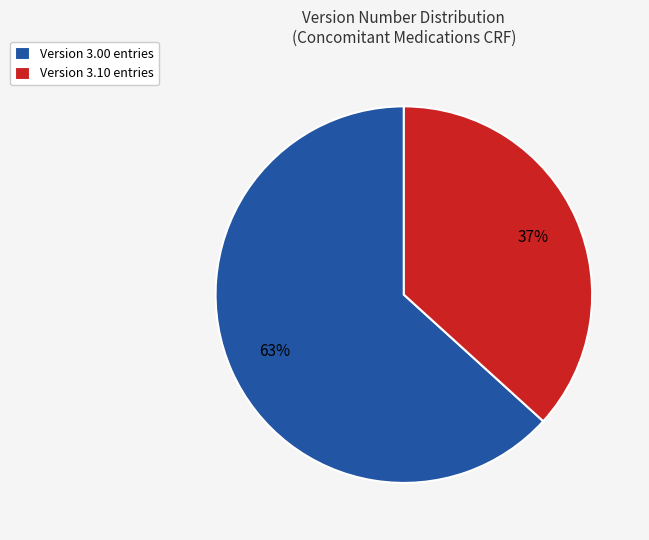

True or false: Version 3.10 entries accounts for 46% of the total.

False